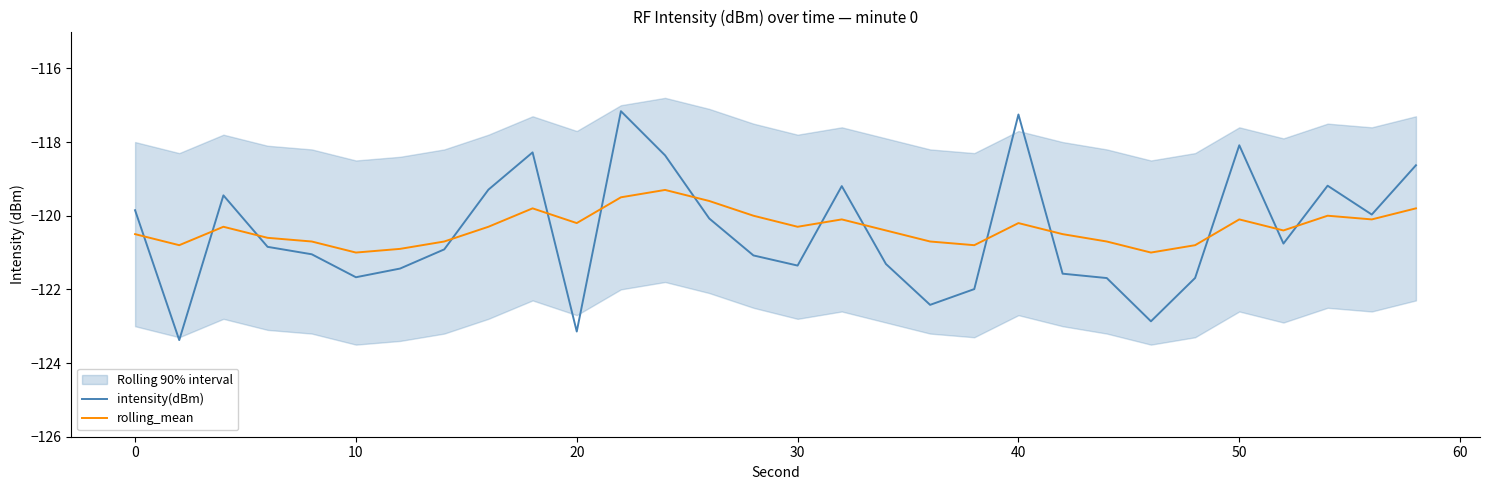

True or false: rolling_mean and intensity(dBm) intersect in this chart.

True